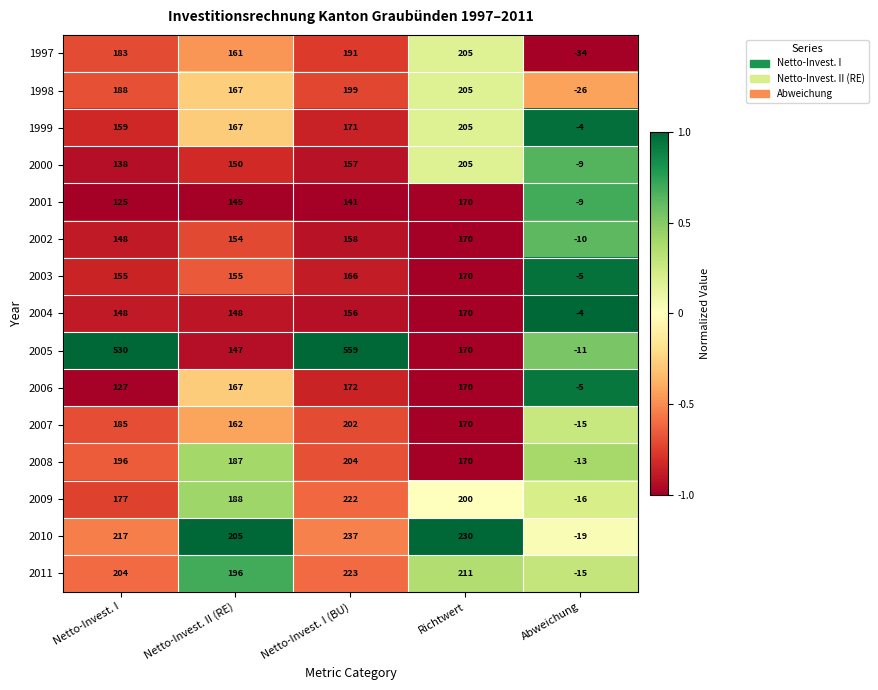

At how many categories does at least one series exceed 0?

4